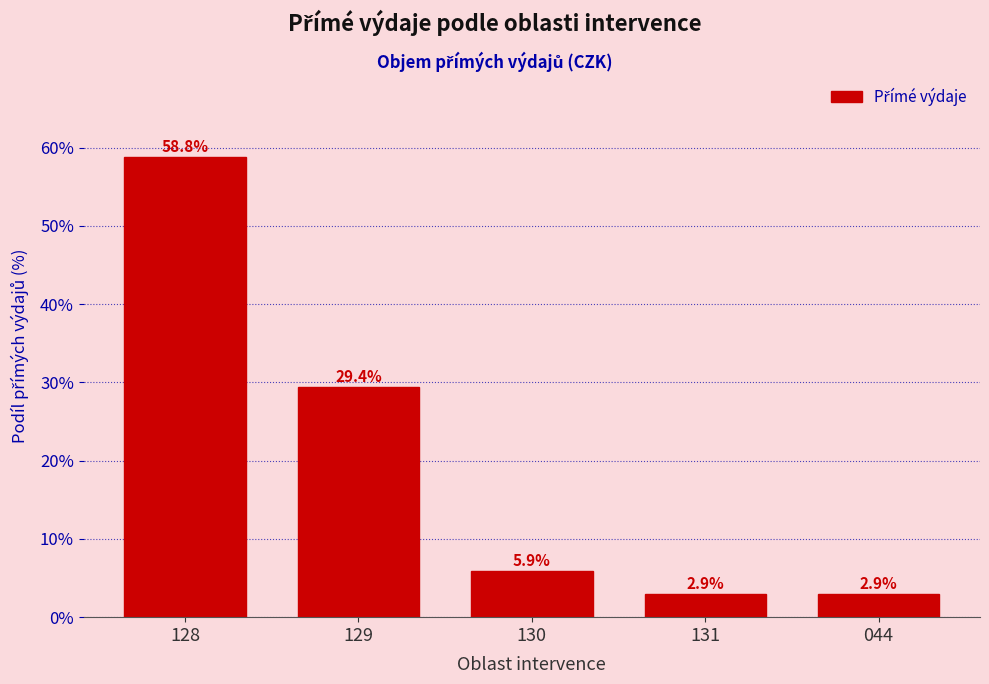

Reading left to right, extract all data points from this chart.

58.8	29.4	5.9	2.9	2.9